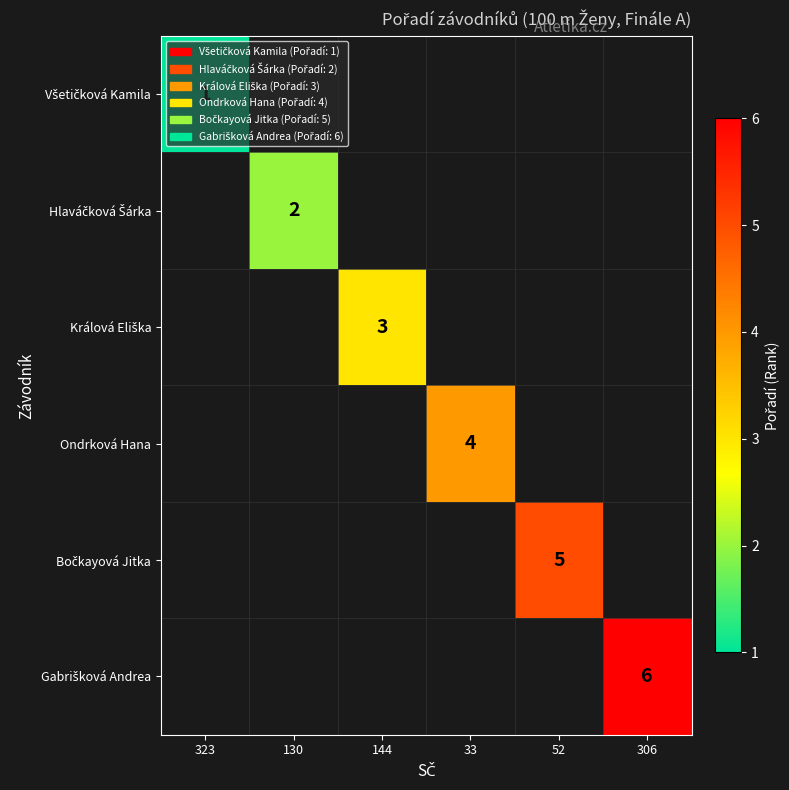

Is it true that Gabrišková Andrea equals 6.0 at 306?

True